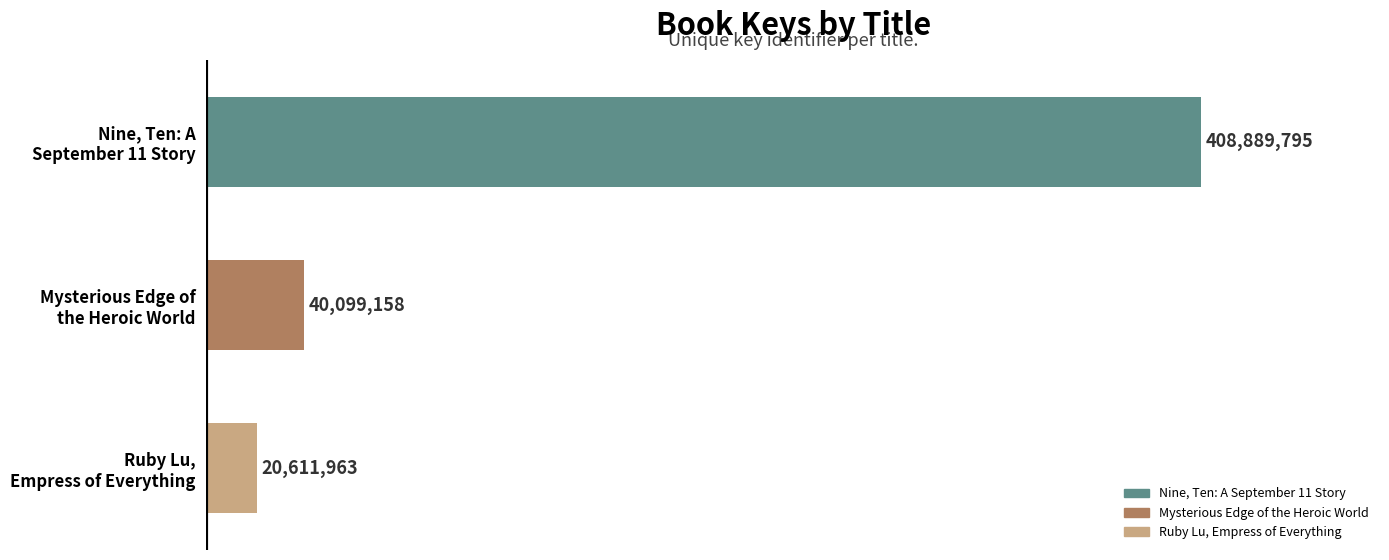

What is the maximum value shown in the chart?

408889795